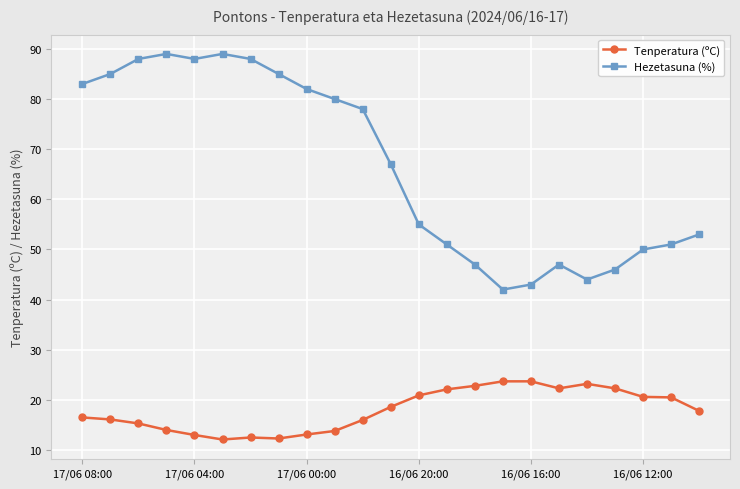

Which series has the largest total across all categories?

Hezetasuna (%)